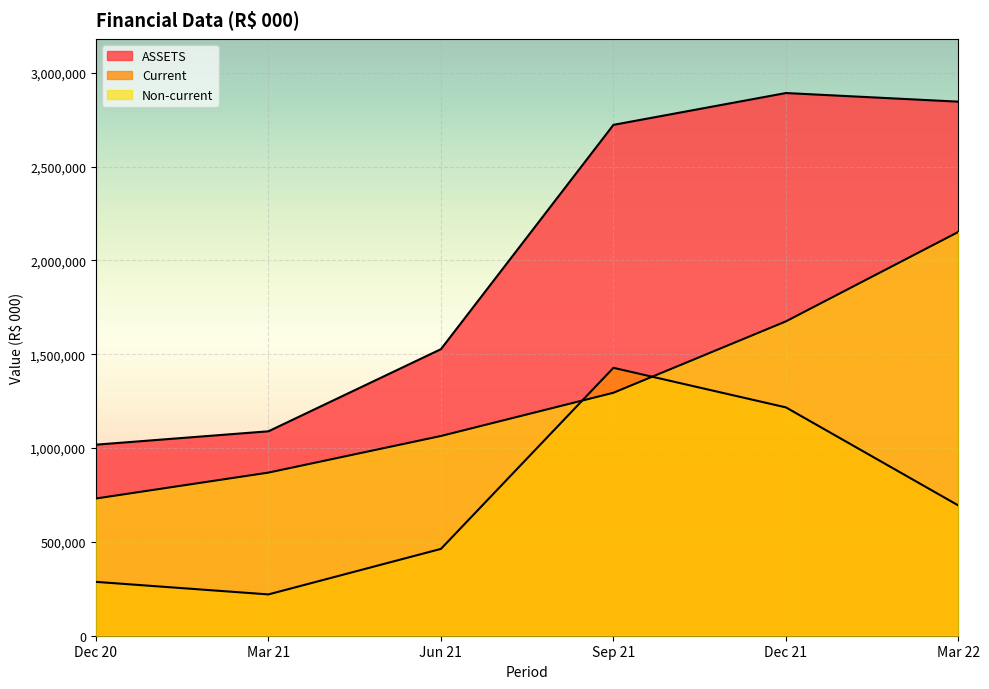

At how many categories does at least one series exceed 828645?

6